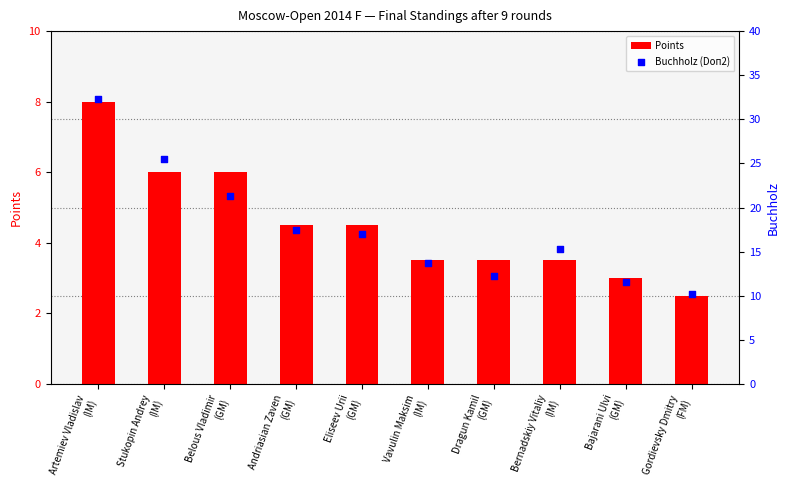

At how many categories does at least one series exceed 7?

10